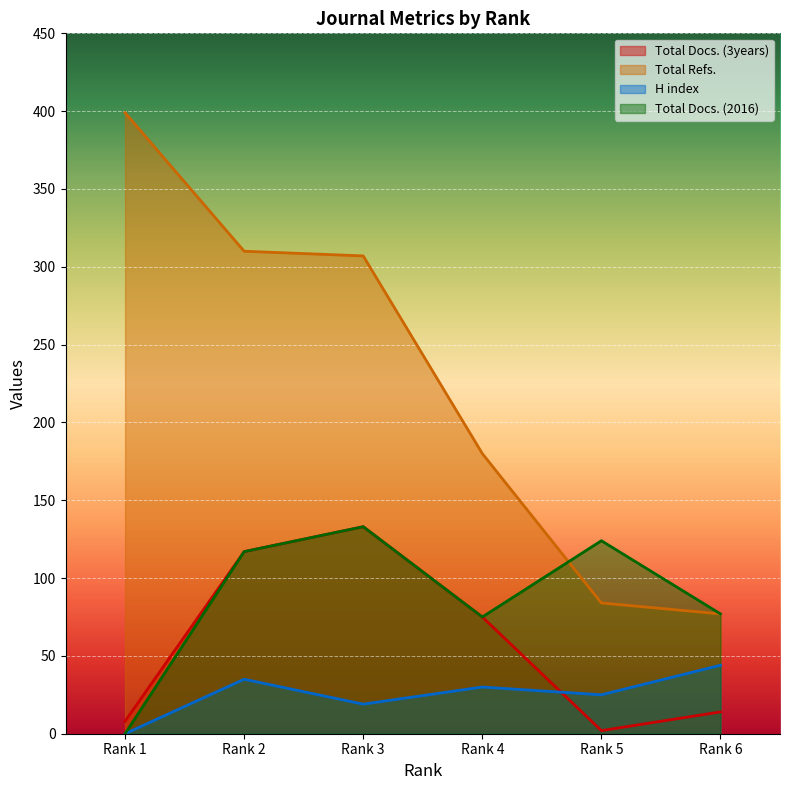

Which series has the largest range (max minus min)?

Total Refs.